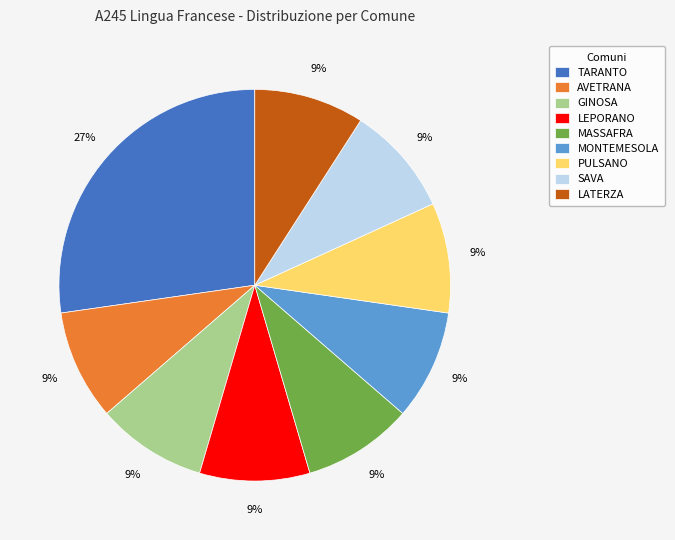

Do TARANTO and PULSANO together represent more than half of the pie?

No